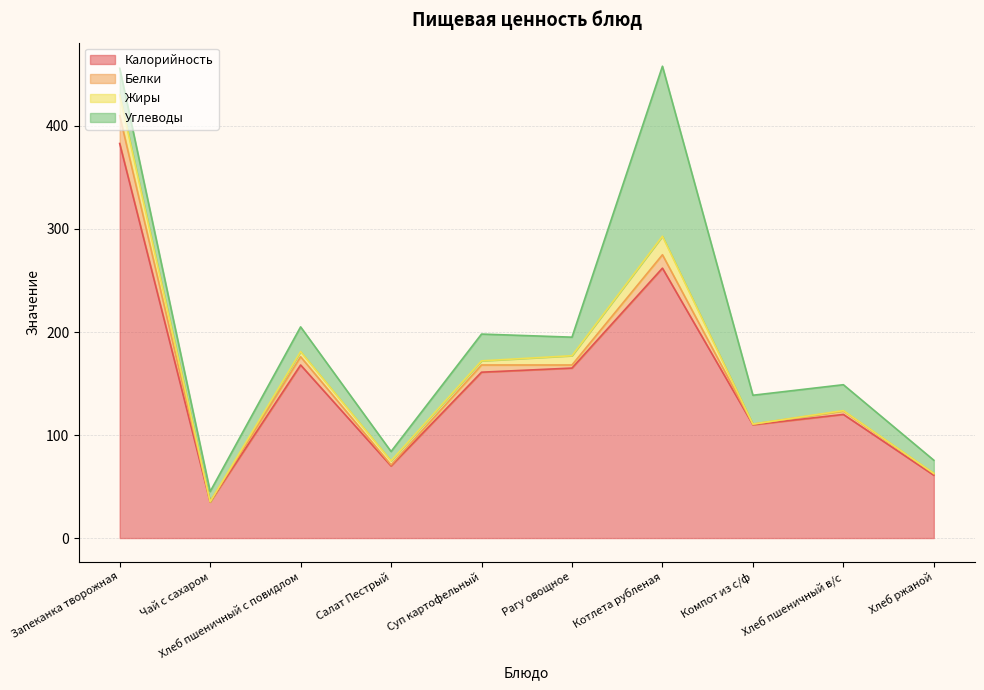

How many categories are shown in the chart?

10